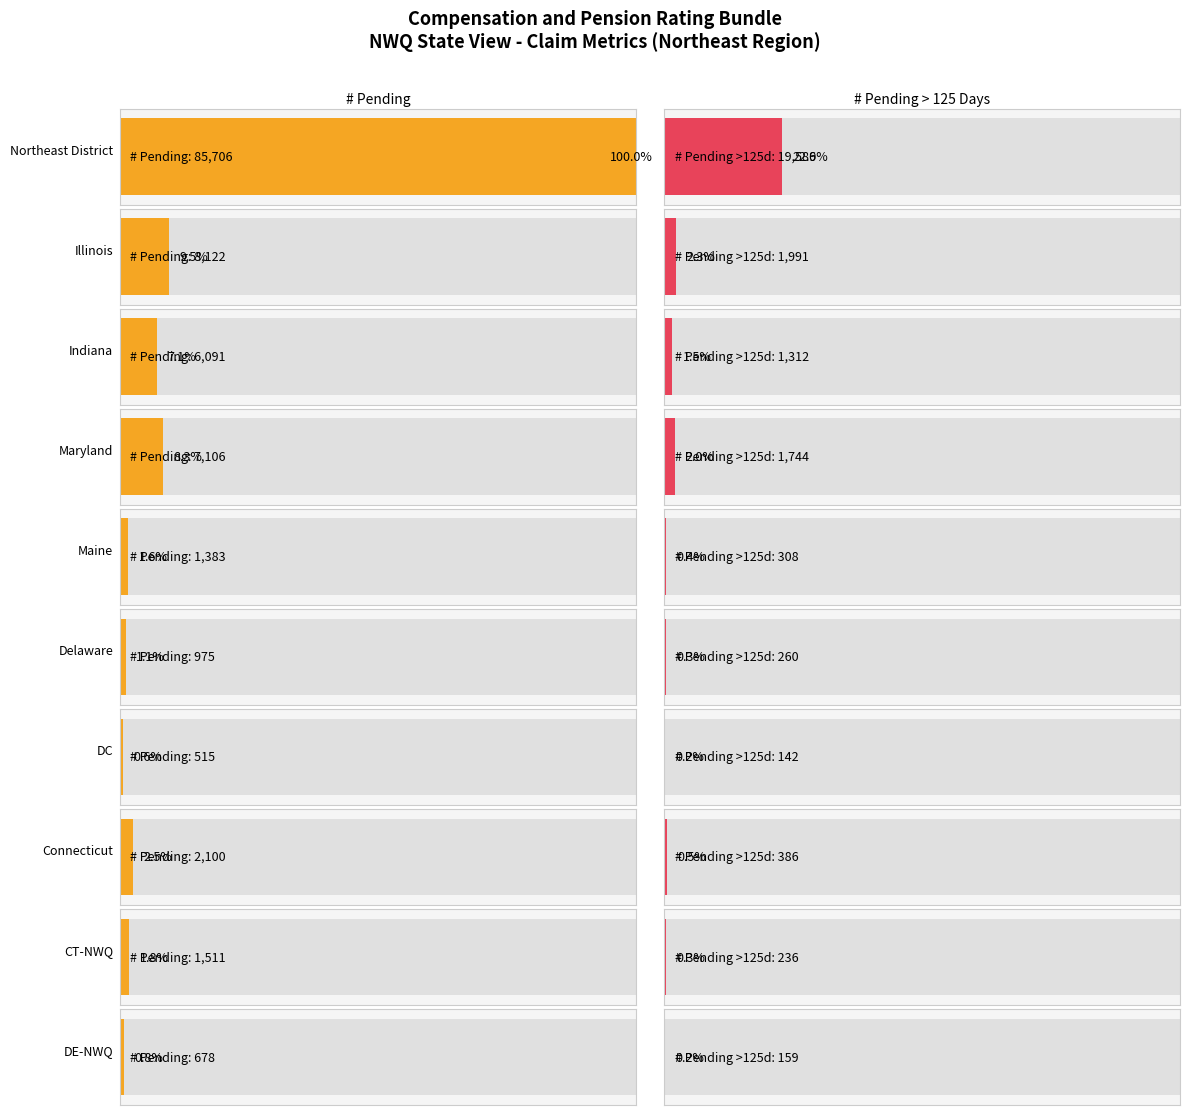

What is the label of the 7th bar from the left?

DC